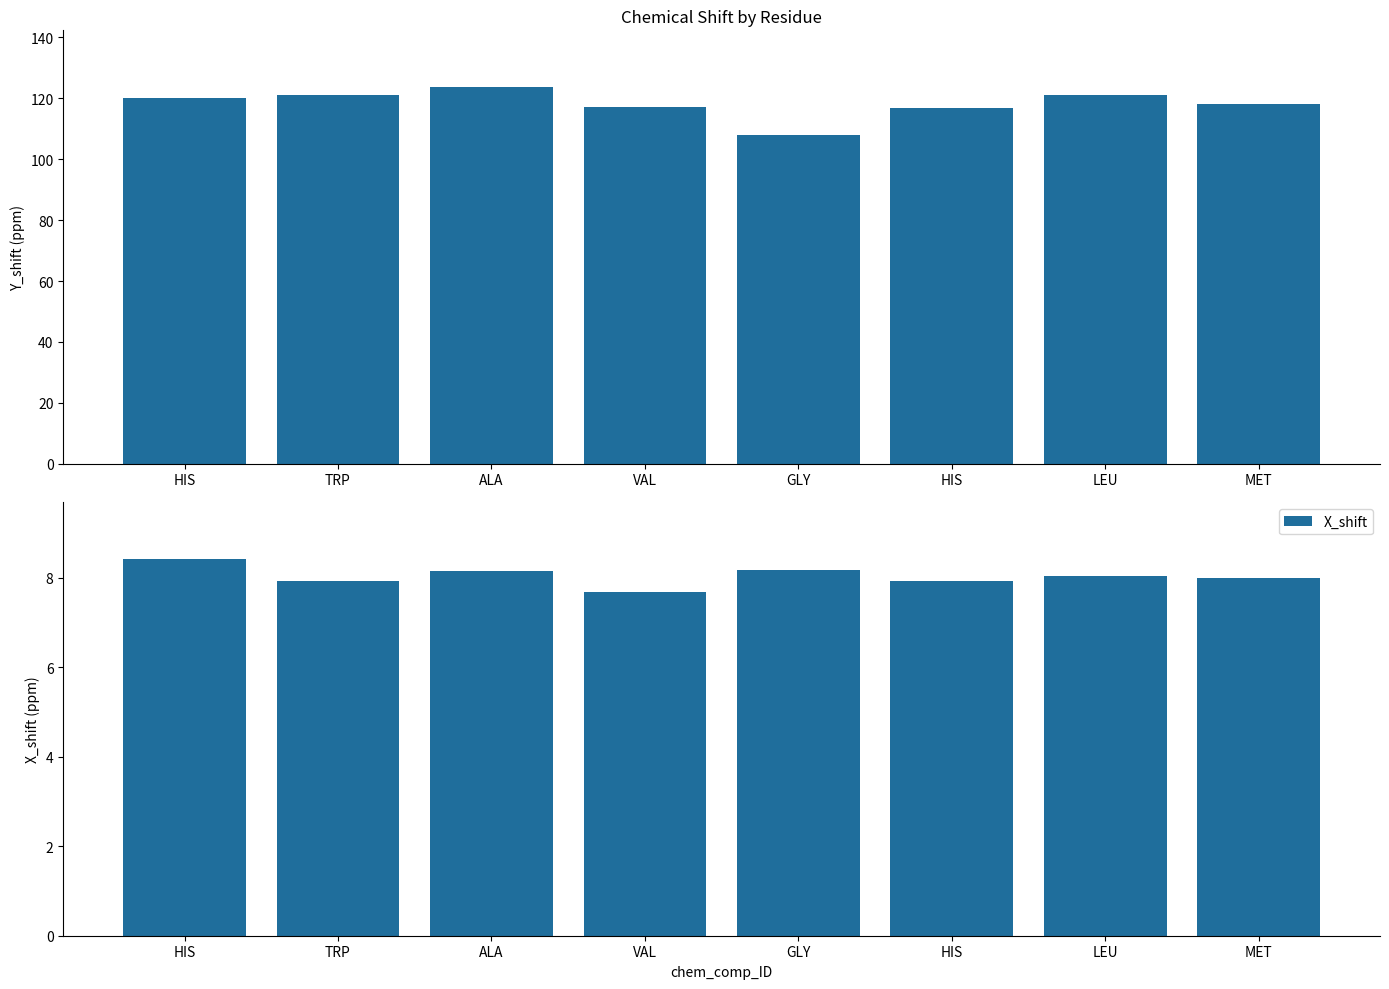

What is the difference between the second highest and minimum values in the X_shift series?

0.5